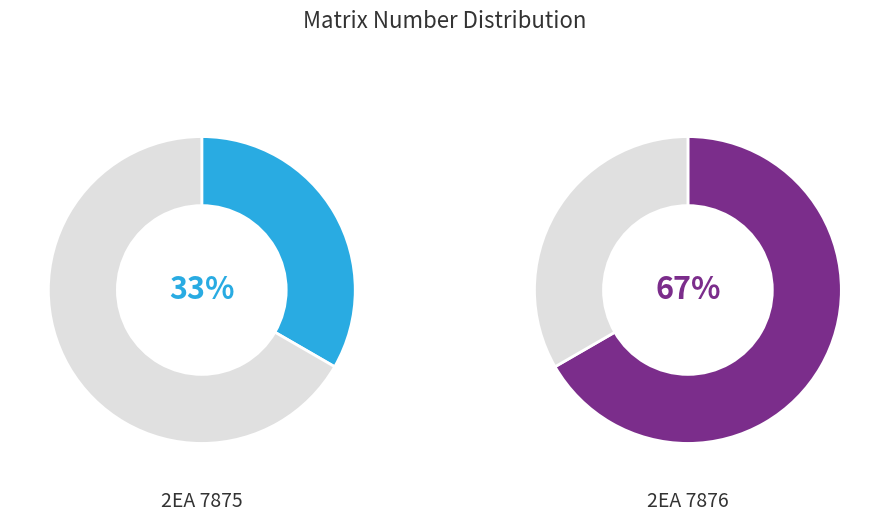

Is it true that 2EA 7875 is 33% of the pie?

True